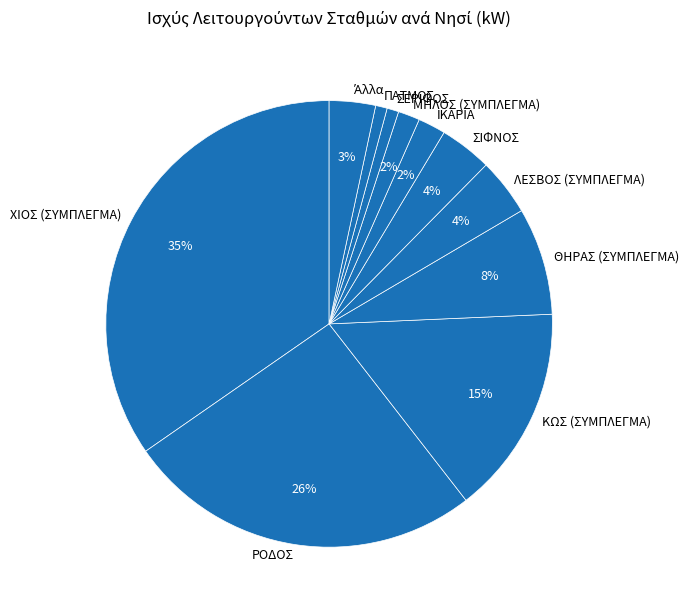

Between ΙΚΑΡΙΑ and ΘΗΡΑΣ (ΣΥΜΠΛΕΓΜΑ), which is larger?

ΘΗΡΑΣ (ΣΥΜΠΛΕΓΜΑ)